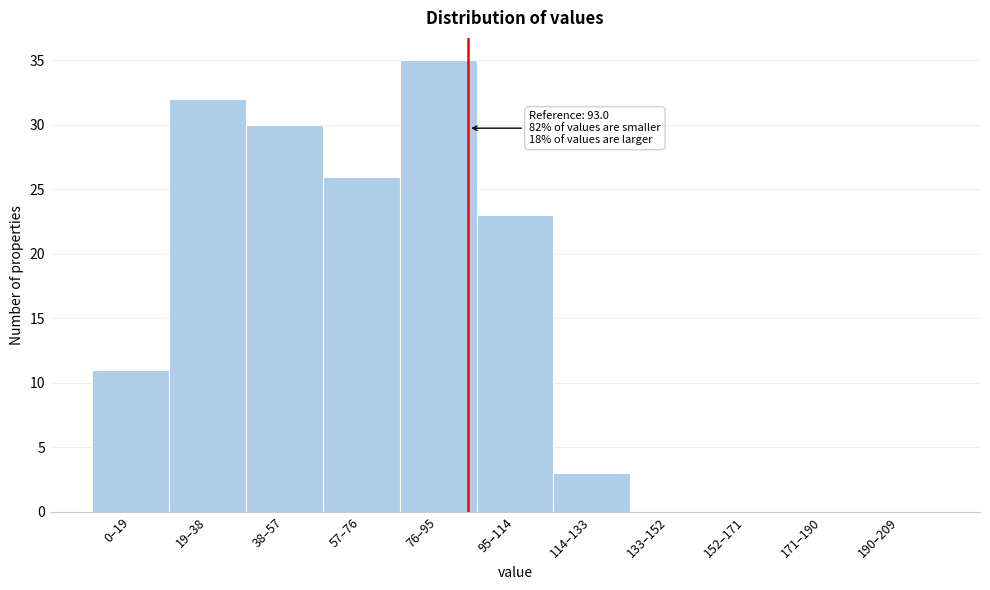

Reading left to right, what are all the values shown in this chart?

0–19=11	19–38=32	38–57=30	57–76=26	76–95=35	95–114=23	114–133=3	133–152=0	152–171=0	171–190=0	190–209=0